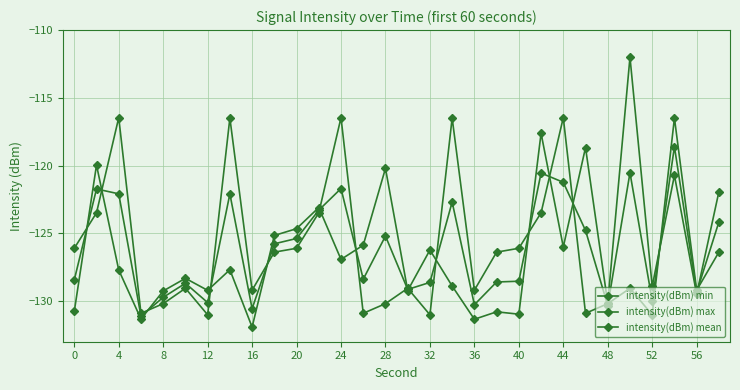

How many data points does each series have?

30